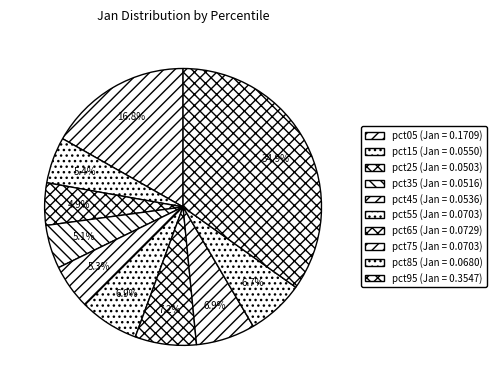

Count the number of slices in the pie.

10